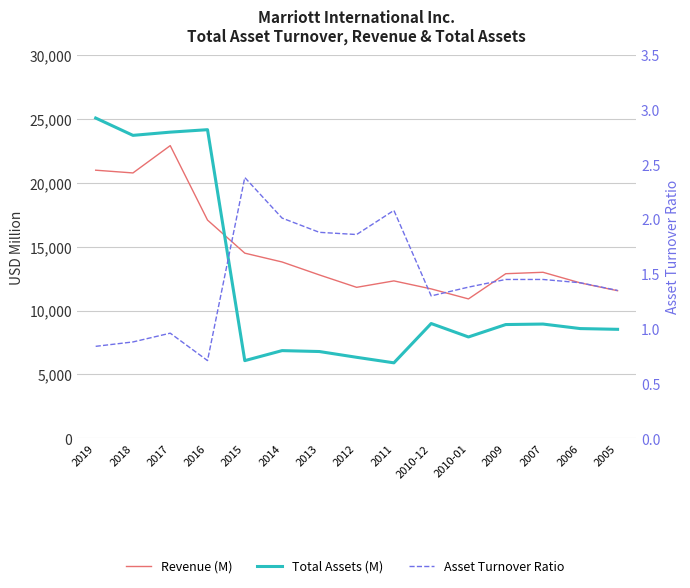

Rank the categories by Revenue (M) value from highest to lowest.

2017, 2019, 2018, 2016, 2015, 2014, 2007, 2009, 2013, 2011, 2006, 2012, 2010-12, 2005, 2010-01